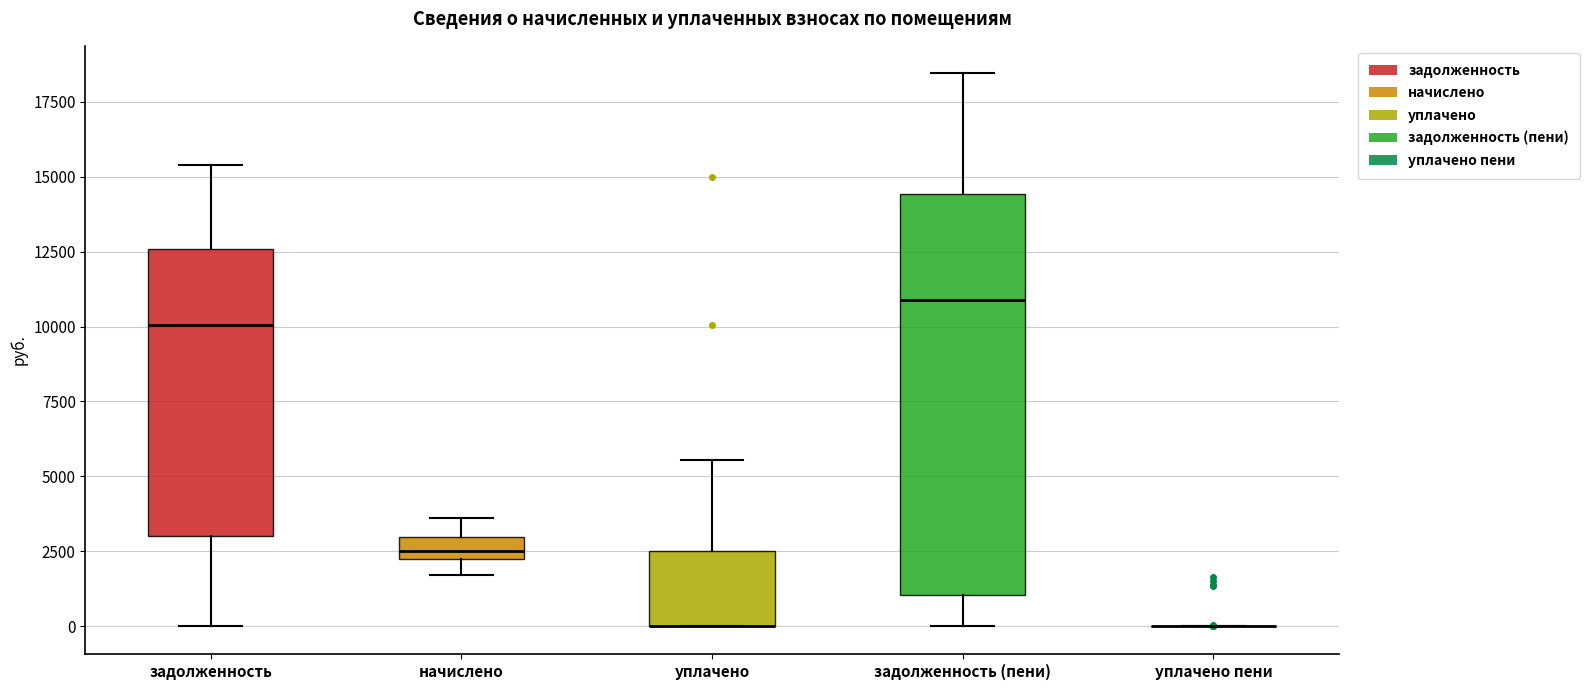

Reading left to right, transcribe this box plot: for each box, give where its median line is, the range the box spans, and where its two whiskers end, as read against the y-axis. The values are not printed on the chart, so give them approximately, as read against the axis.

задолженность: median 10000, box 3000 to 12500, whiskers 0 to 15500
начислено: median 2500, box 2000 to 3000, whiskers 1500 to 3500
уплачено: median 0 (drawn on the box's lower edge), box 0 to 2500, whiskers 0 to 5500
задолженность (пени): median 11000, box 1000 to 14500, whiskers 0 to 18500
уплачено пени: box collapsed to a line at 0, whiskers 0 to 0